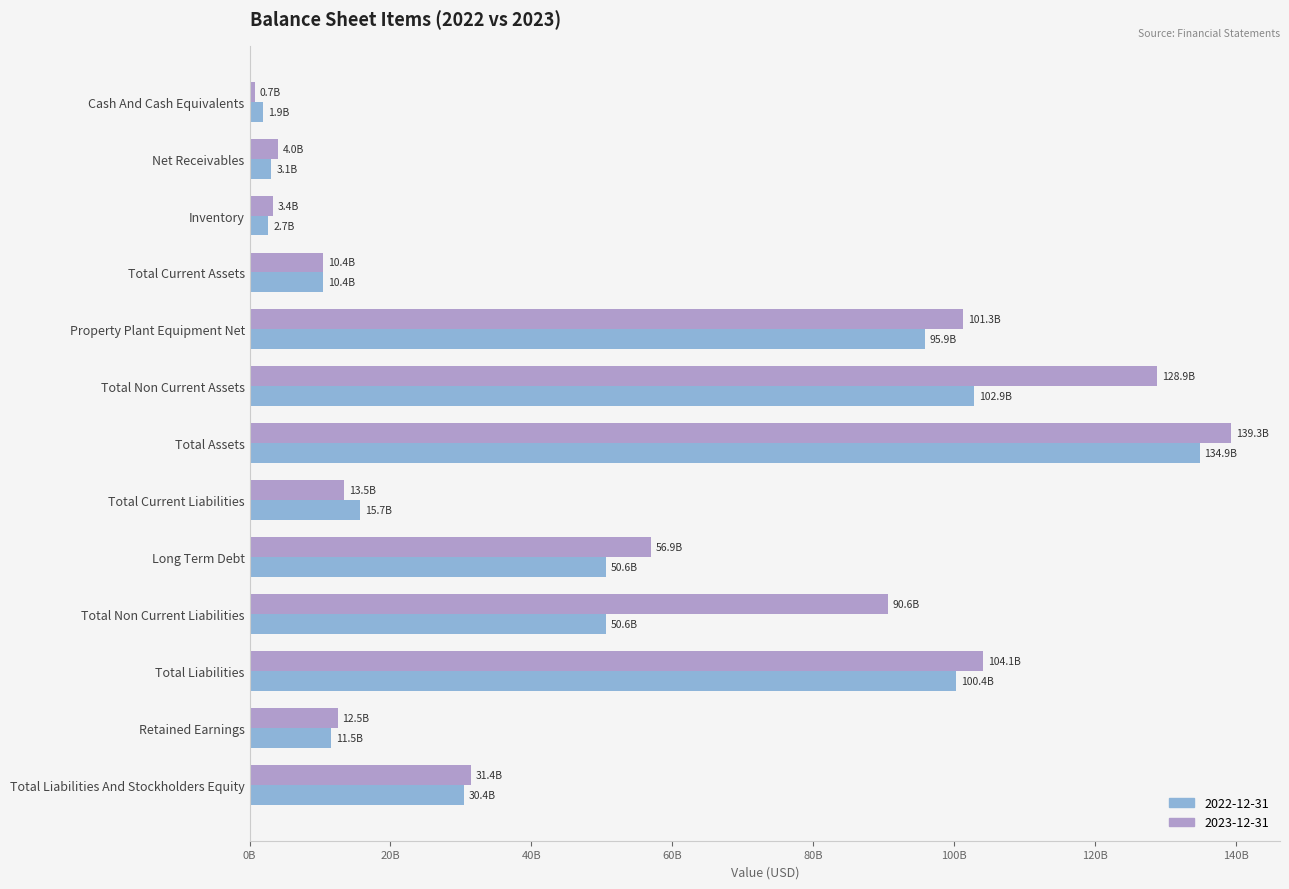

Reading left to right, transcribe all the data shown in this chart.

2022-12-31: 1917000000	3079000000	2677000000	10416000000	95860000000	102882000000	134891000000	15724000000	50600000000	50600000000	100359000000	11538000000	30408000000
2023-12-31: 748000000	3963000000	3352000000	10432000000	101276000000	128899000000	139331000000	13467000000	56923000000	90639000000	104106000000	12482000000	31444000000